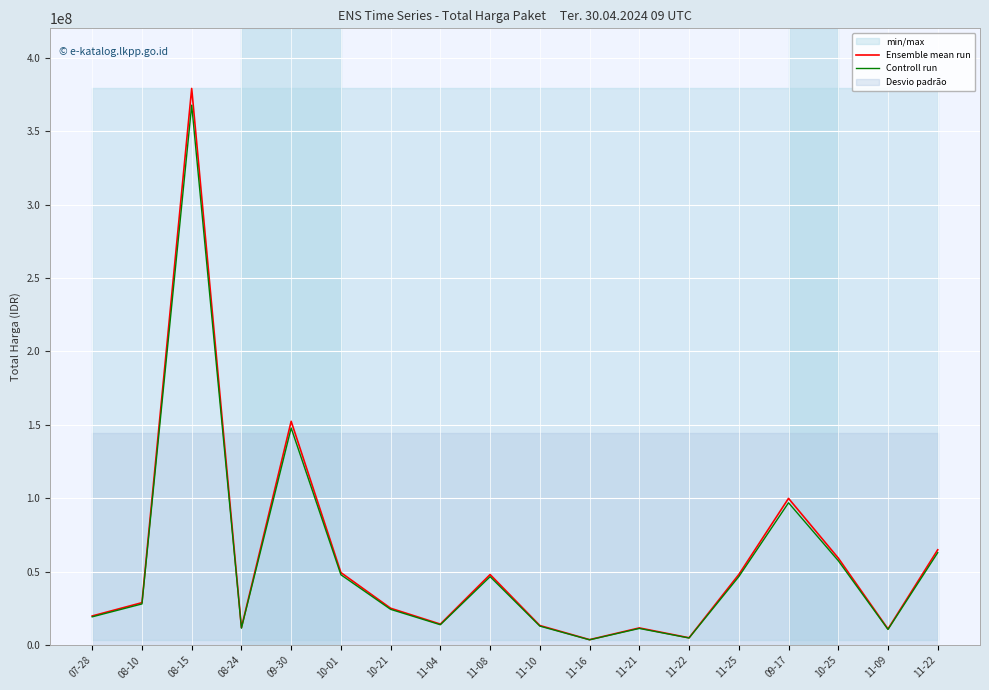

What is the value of the Controll run point at the 2nd from the left?

28130000